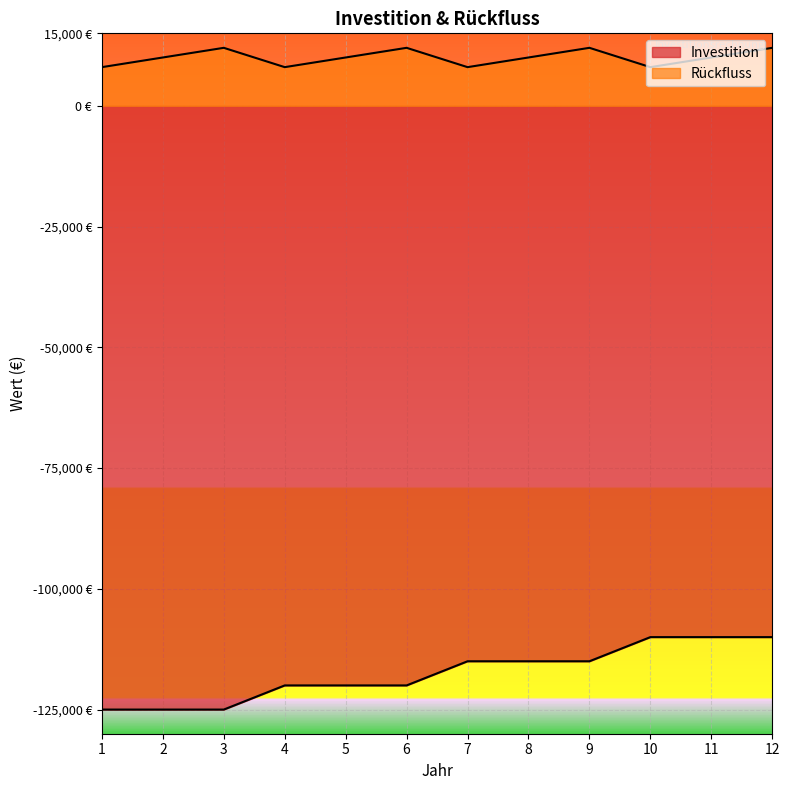

Count the number of data series in this chart.

2